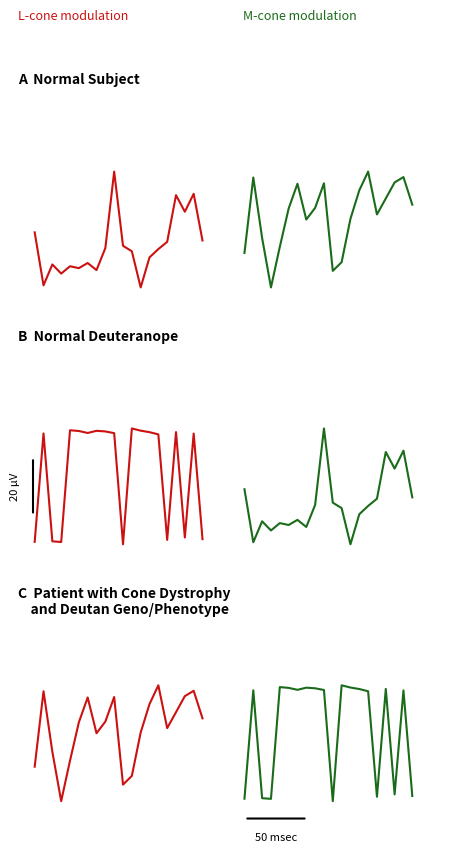

Is the value of L-cone modulation at 5 greater than the value of M-cone modulation at 1?

No